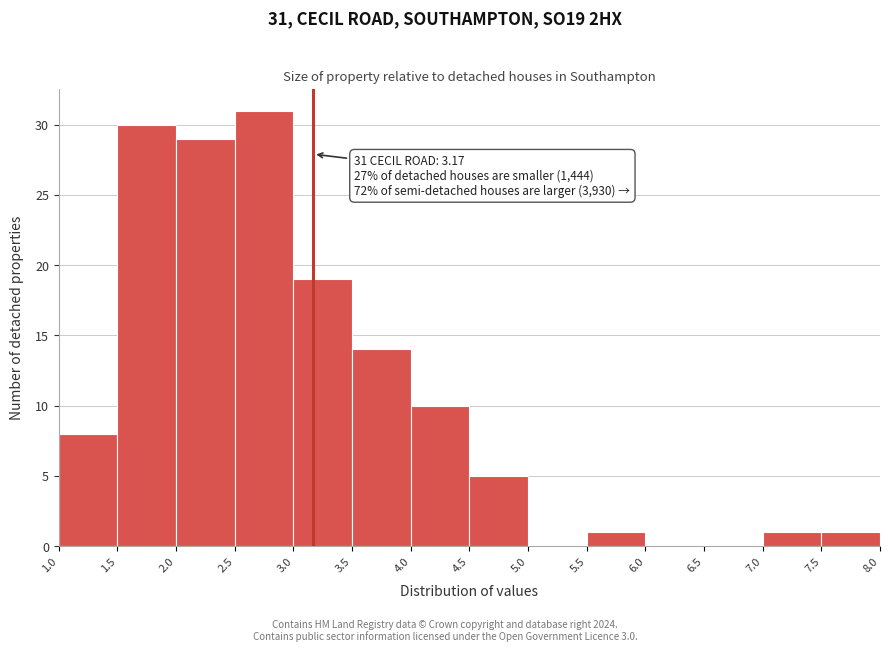

Over which range of the x-axis is the bar tallest?

2.5 to 3.0